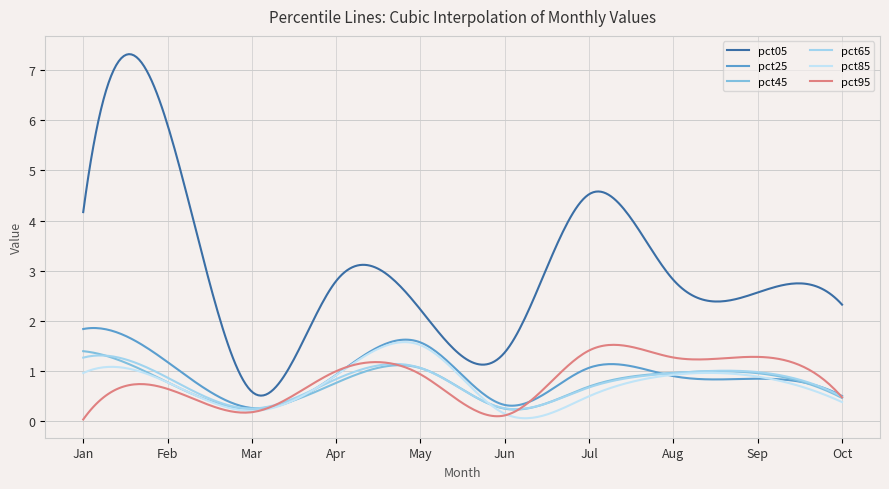

What is the lowest value of the pct25 series?

0.3